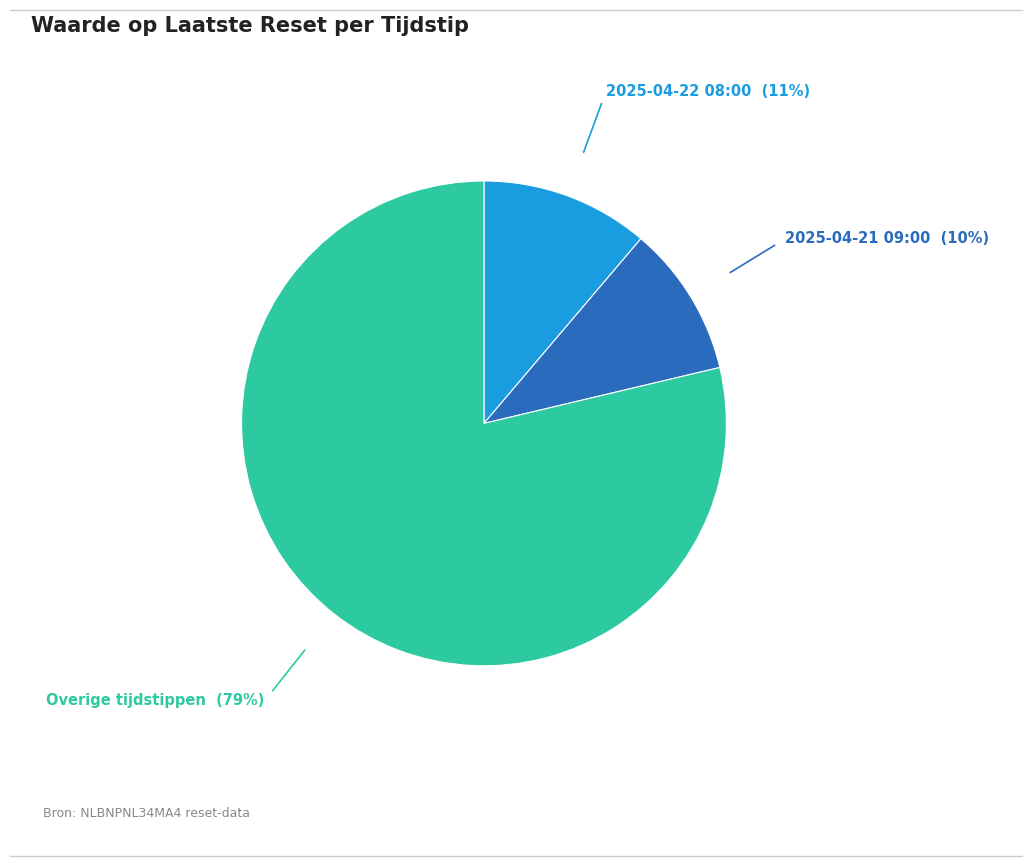

Is there a majority slice in this chart?

Yes